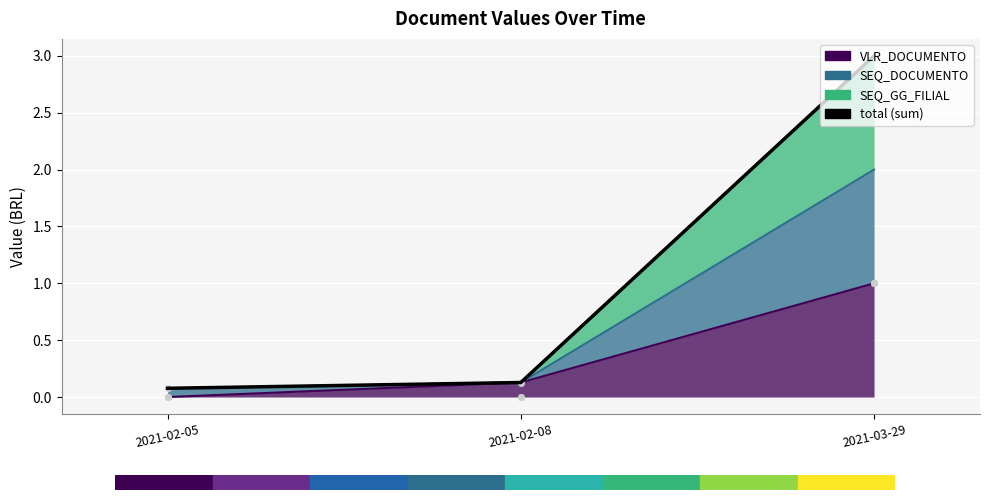

What is the maximum value shown in the chart?

3.0